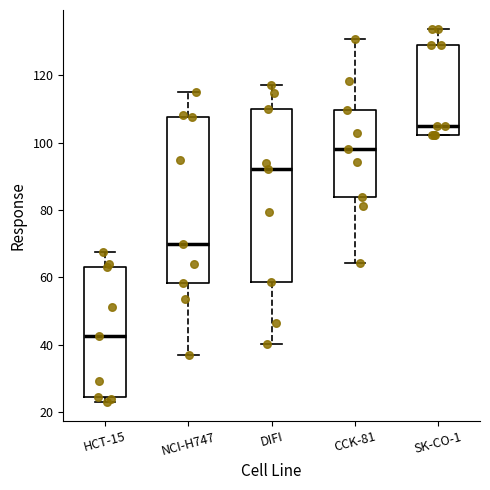

Which box has the lowest median line?

HCT-15